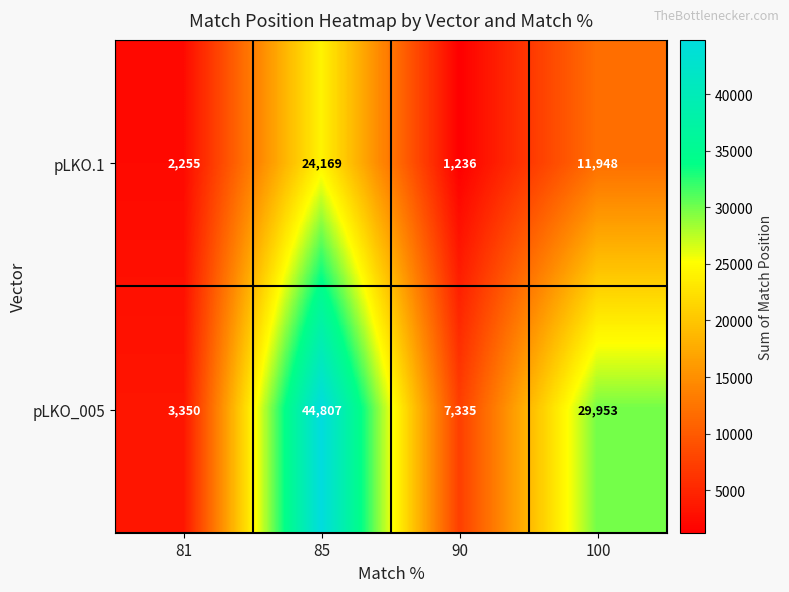

At which label is pLKO_005 closest to 24078?

100